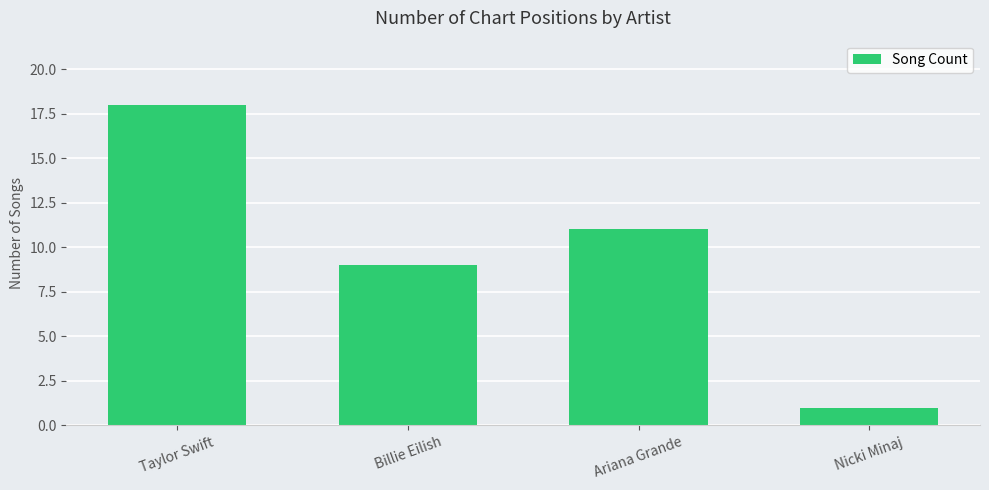

How many series are shown in this chart?

1